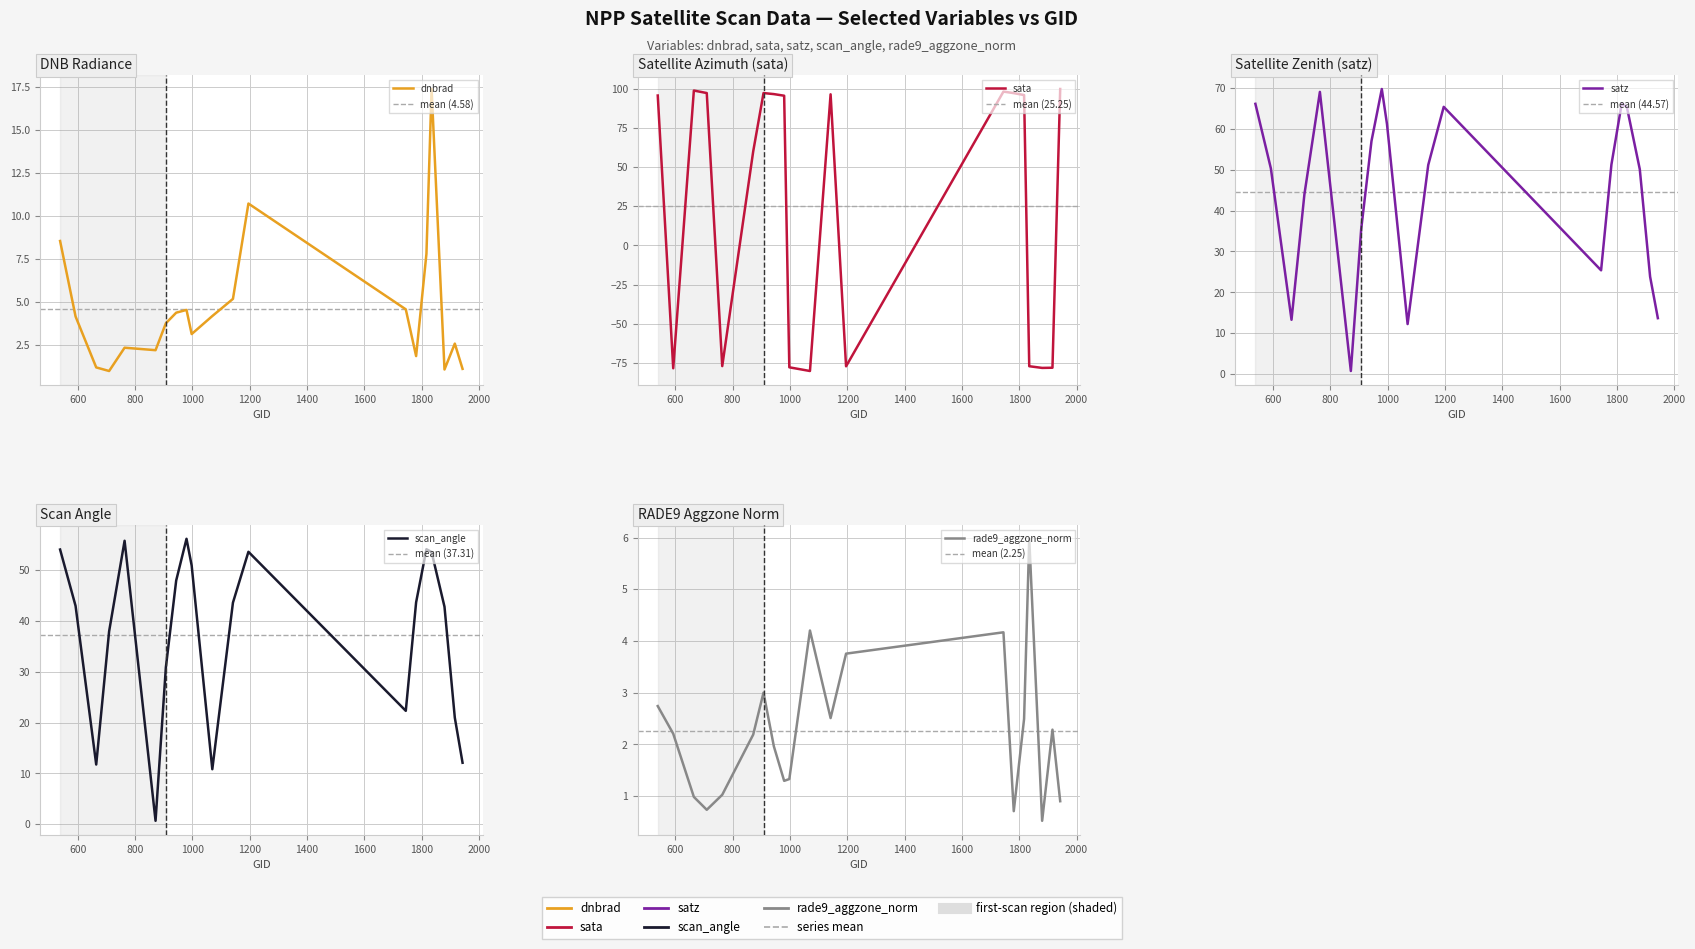

In rade9_aggzone_norm, how many points are higher than both neighbors (excluding endpoints)?

5